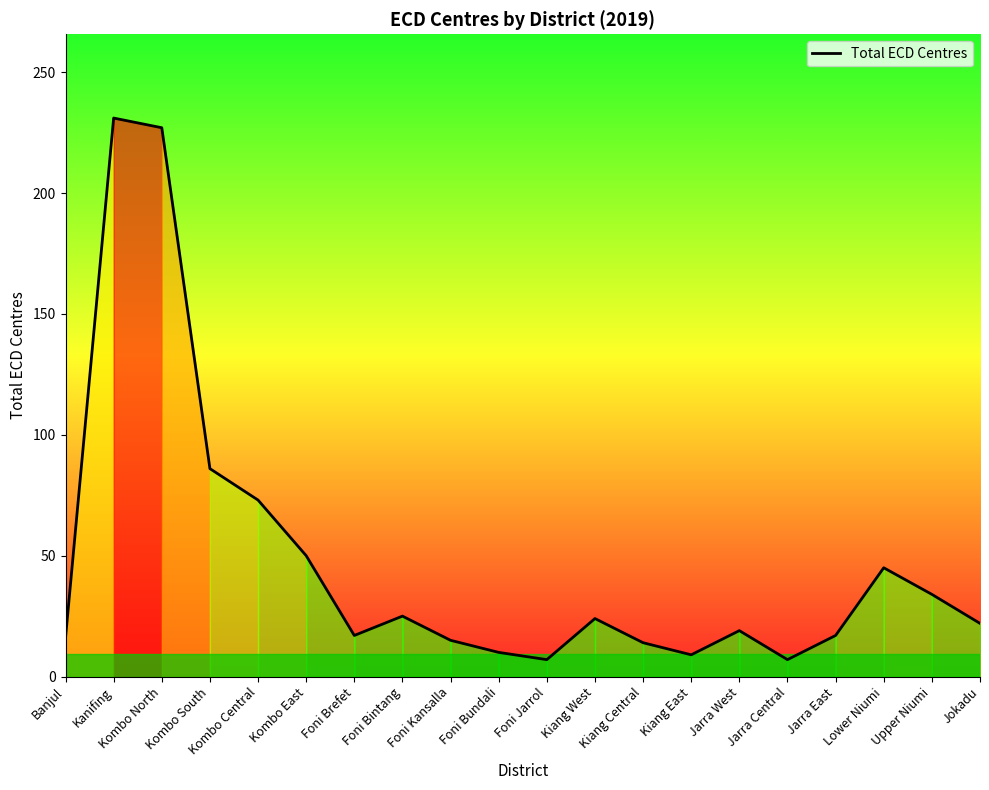

True or false: the data has more than 2 interior local peaks.

True